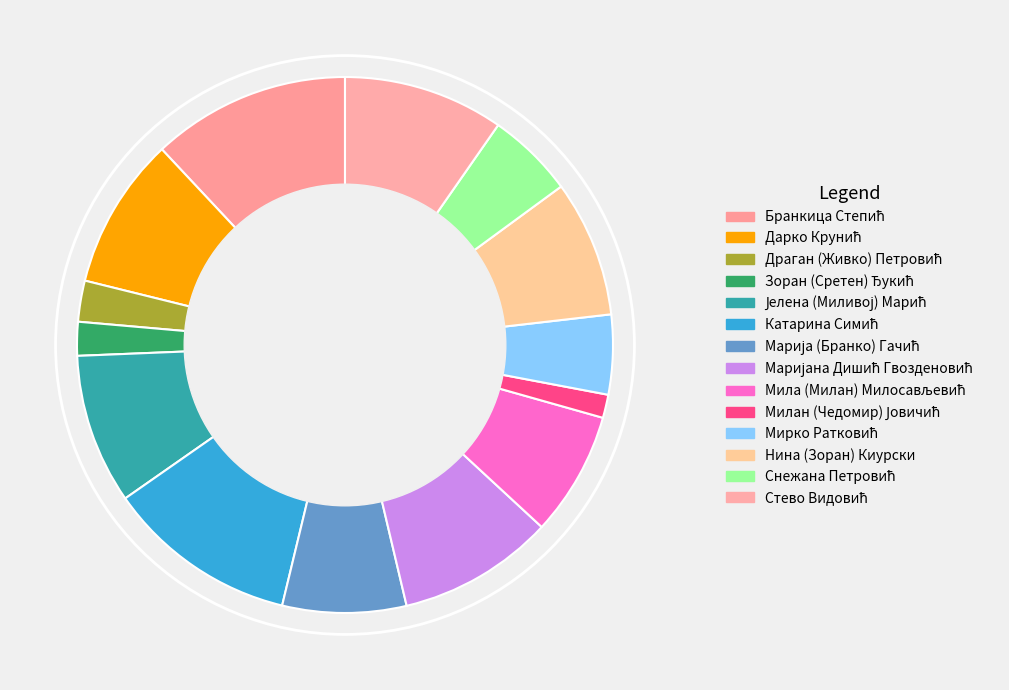

True or false: Драган (Живко) Петровић accounts for 1% of the total.

False